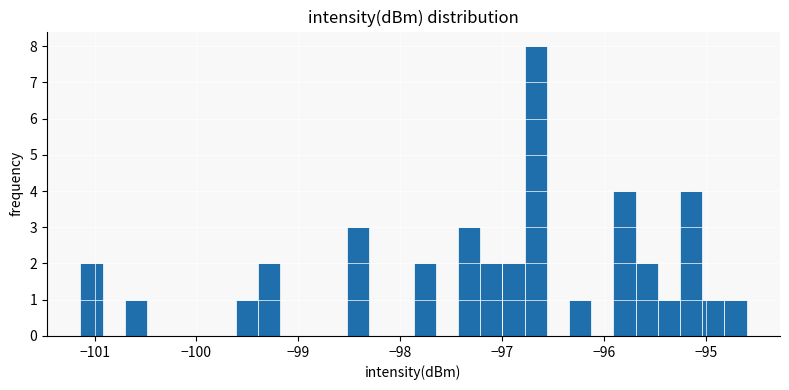

Read against the x-axis, roughly where is the centre of the tallest bar?

-96.7